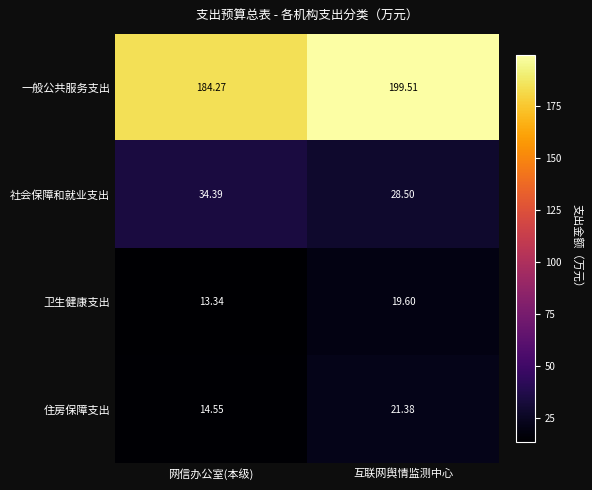

How many values in the 一般公共服务支出 series are below 199?

1